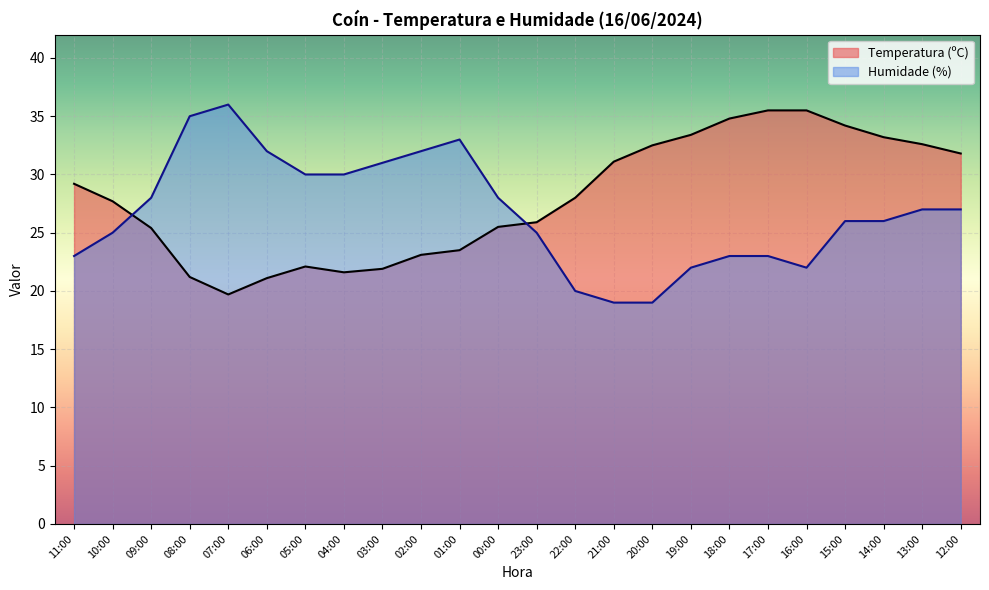

What is the lowest value of the Humidade (%) series?

19.0